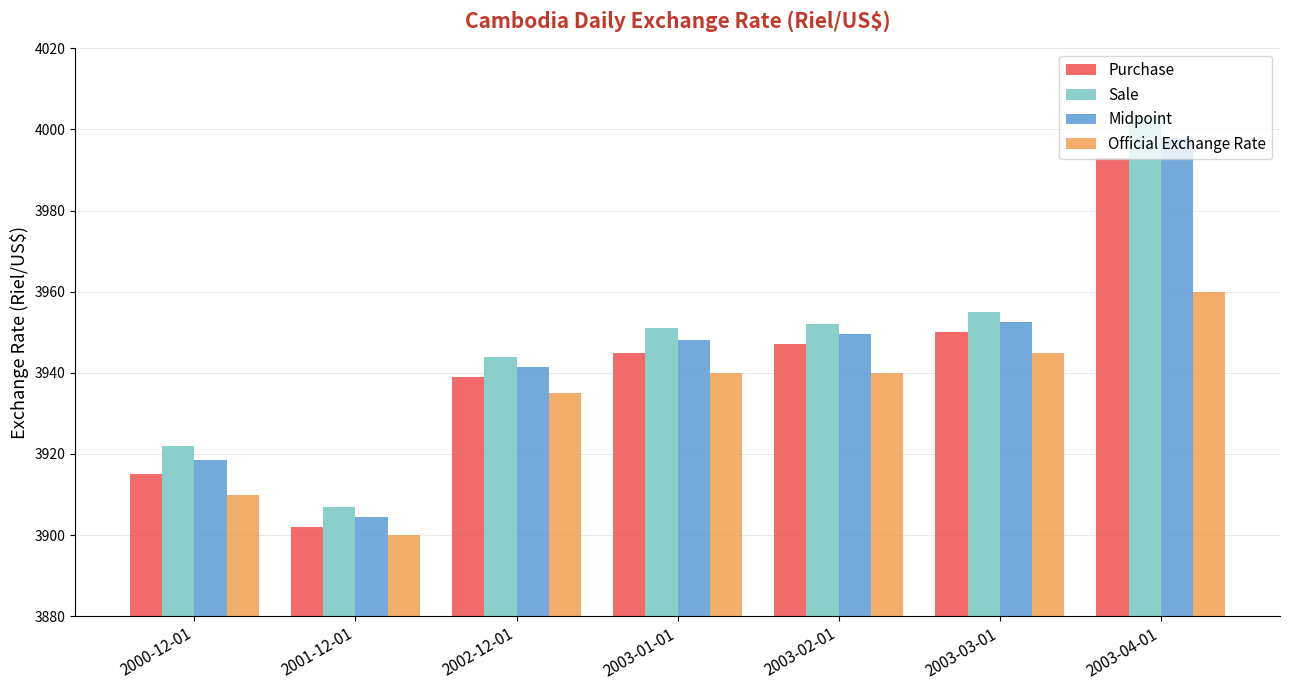

What is the difference between the maximum and second lowest values in the Midpoint series?

79.5